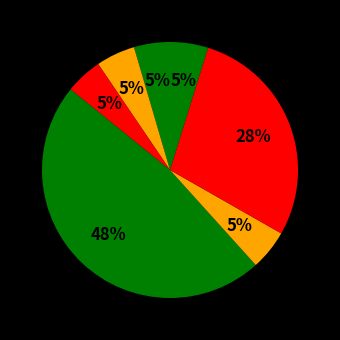

How many segments does this pie chart have?

7